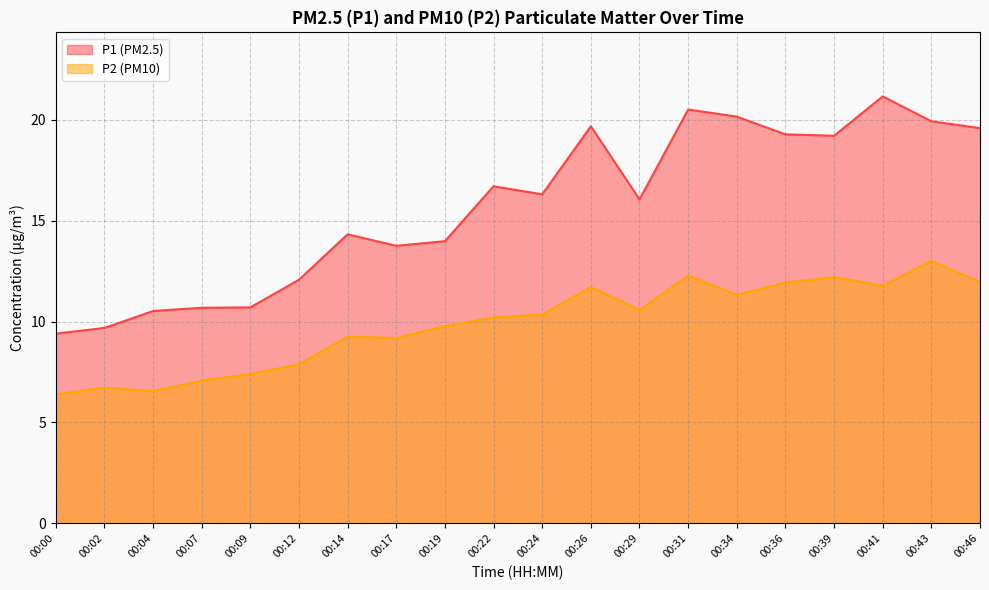

List the series in order of their peak value, highest first.

P1 (PM2.5), P2 (PM10)